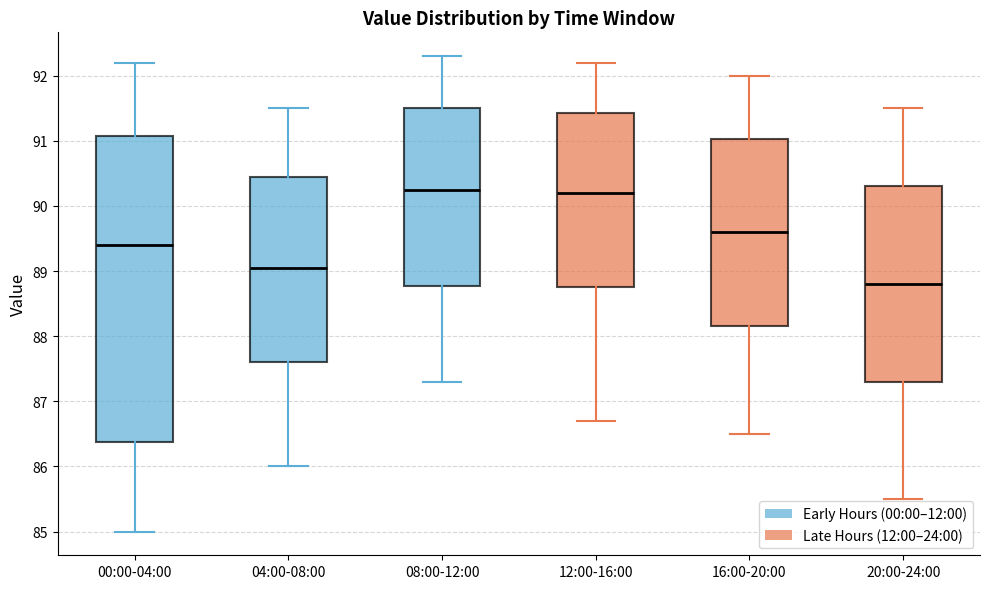

Which box is the tallest, from its lower edge to its upper edge?

00:00-04:00